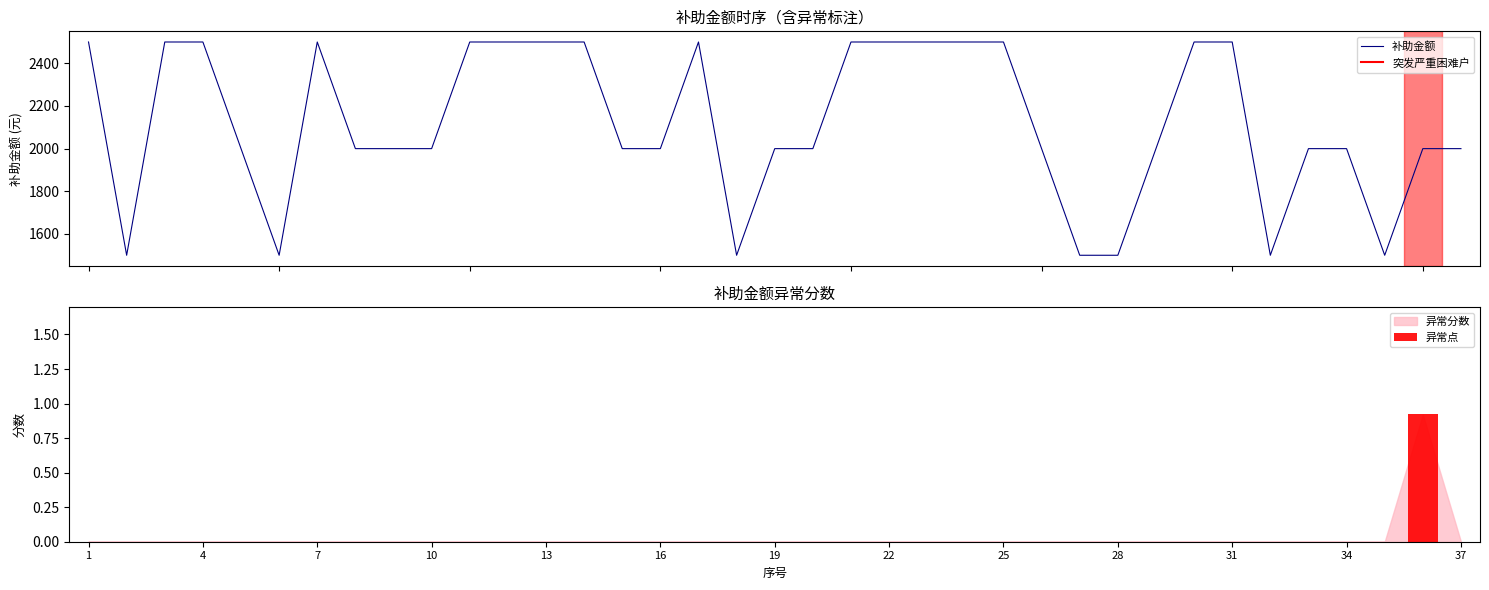

What is the difference between the values at 19 and 31?

500